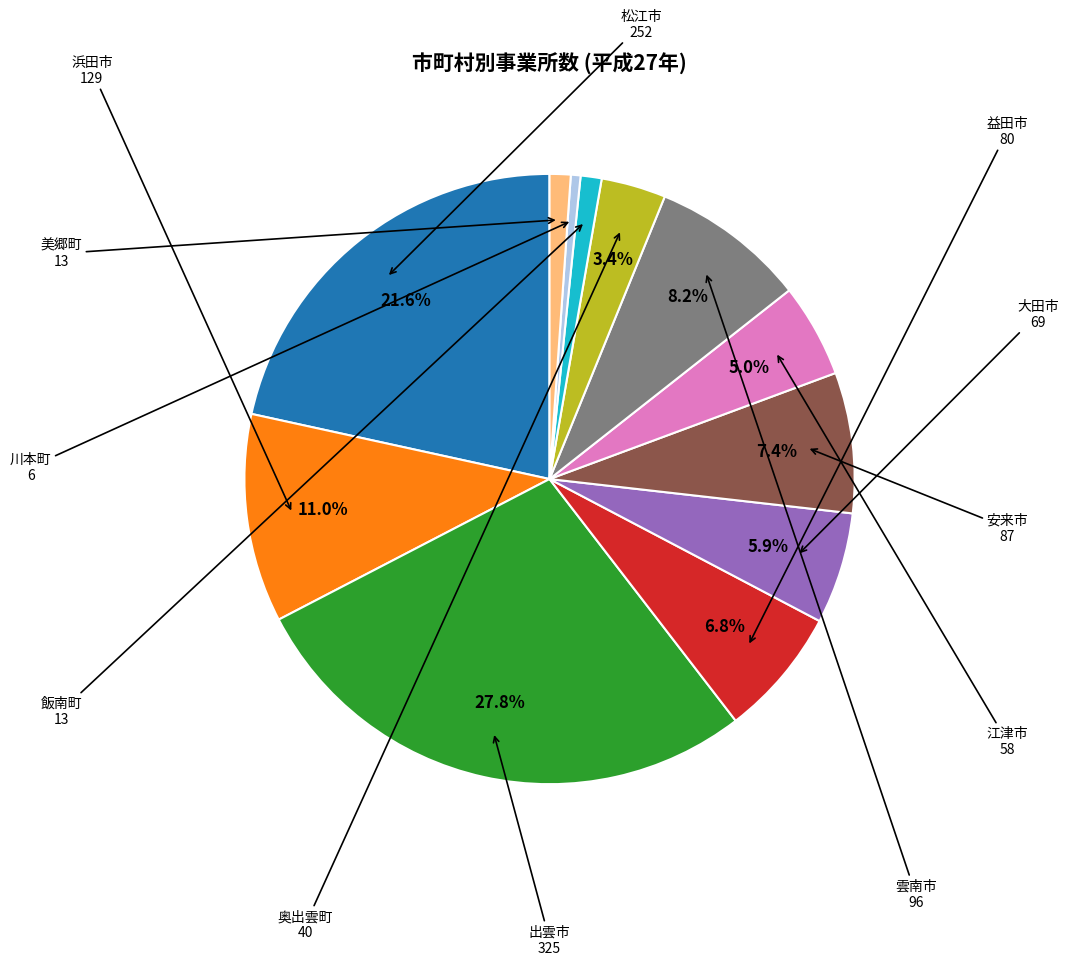

Is there a majority slice in this chart?

No